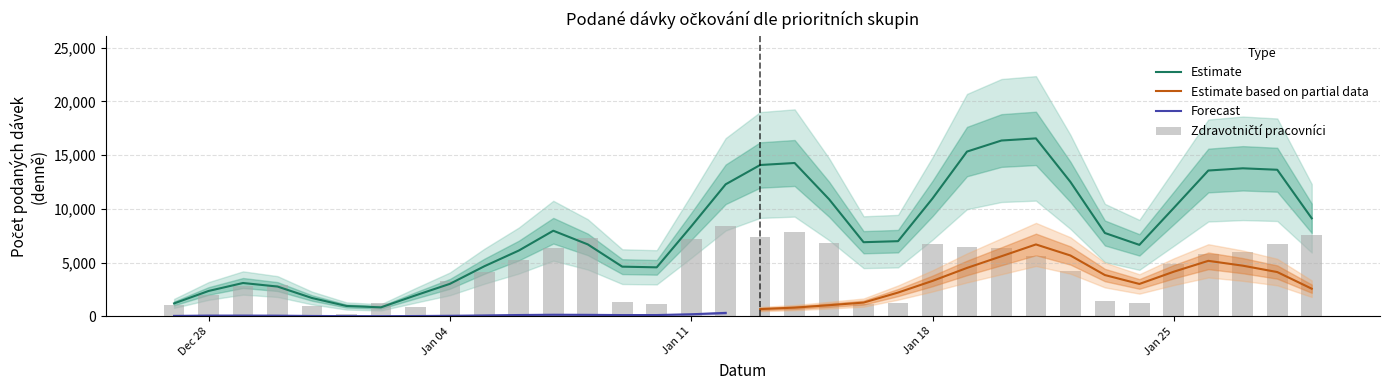

What is the difference between the highest and lowest values at 02.01.2021?

1282